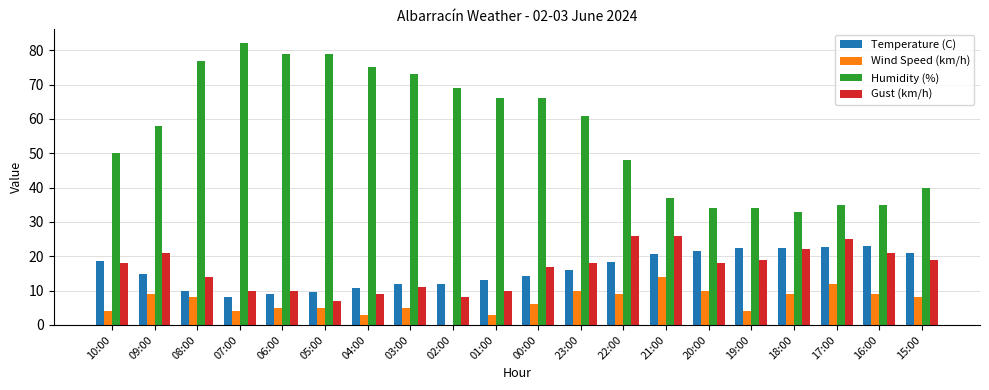

What is the sum of all Humidity (%) values?

1131.0